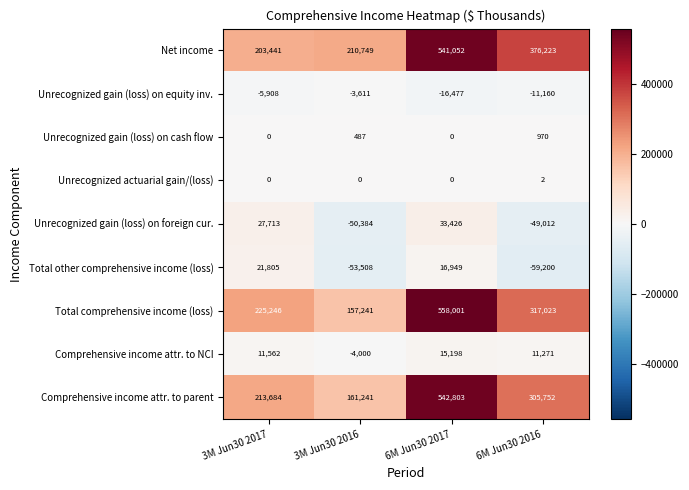

Which series has the largest total across all categories?

Net income